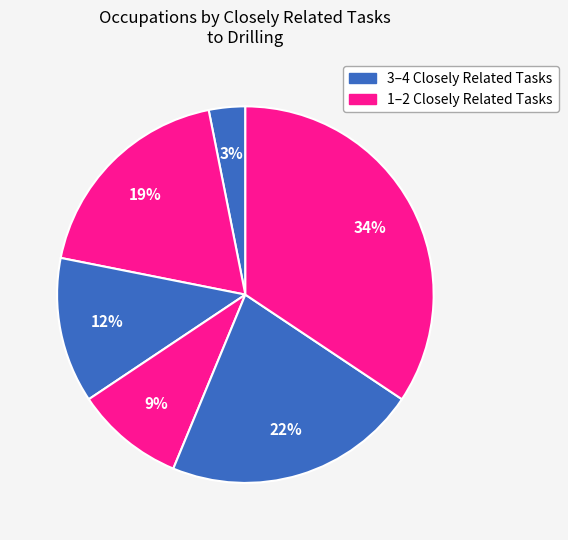

Count the number of slices in the pie.

6